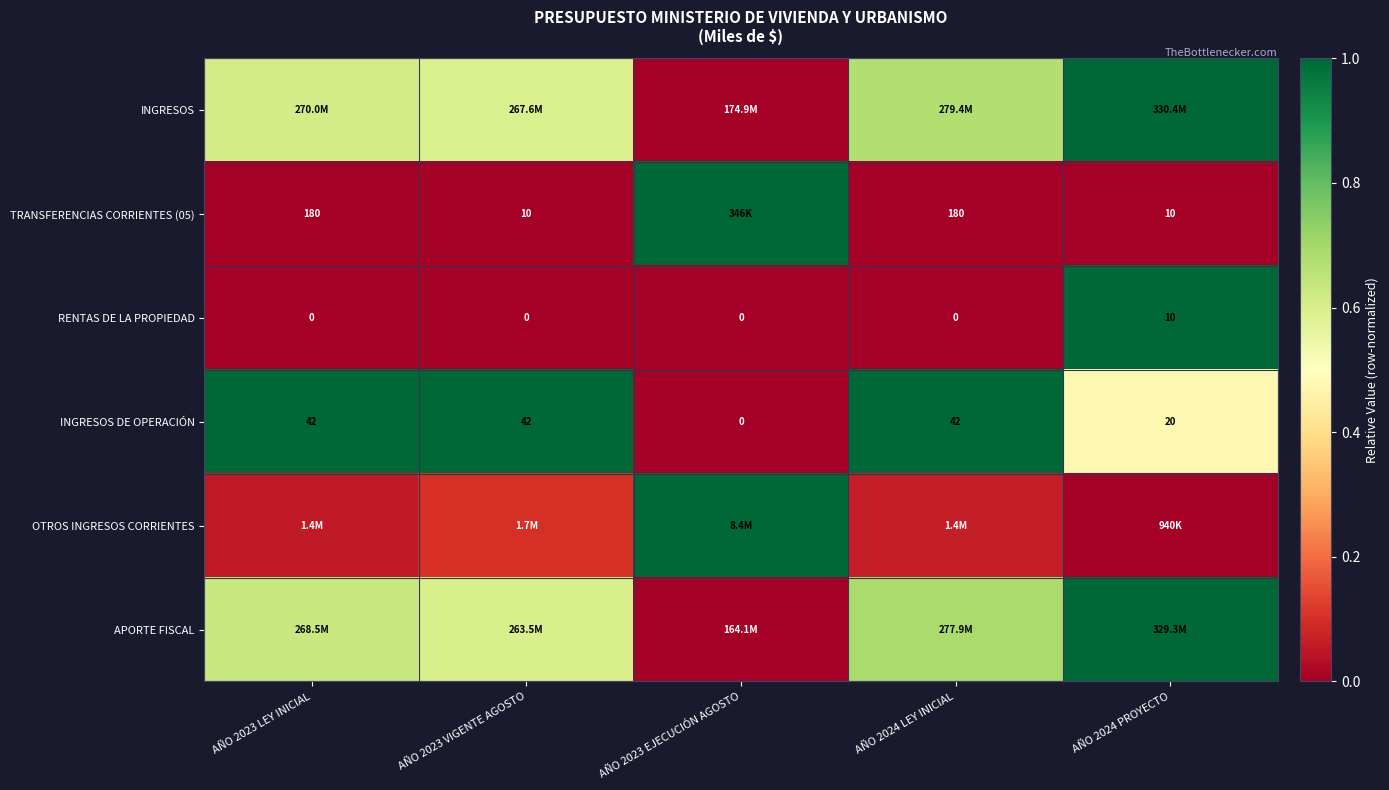

Which has a higher value, AÑO 2024 PROYECTO or AÑO 2023 VIGENTE AGOSTO?

AÑO 2024 PROYECTO